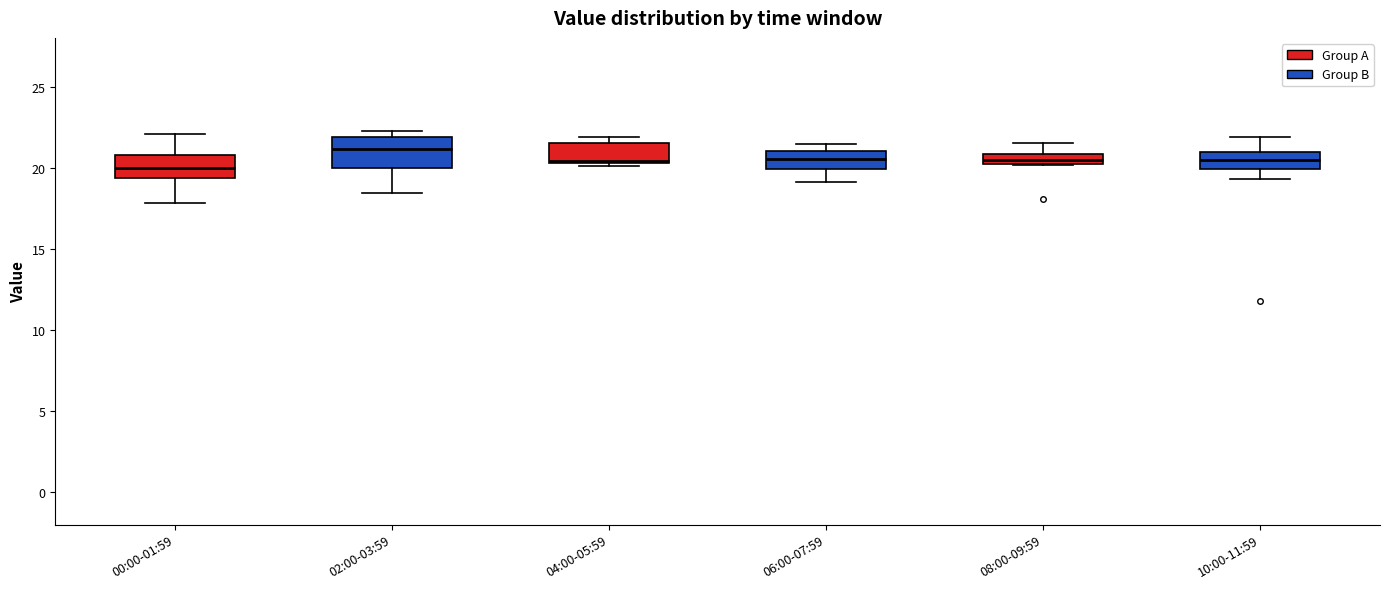

Where is the lower edge of the box for 04:00-05:59 on the y-axis? The values are not printed on the chart, so give them approximately, as read against the axis.

20.5